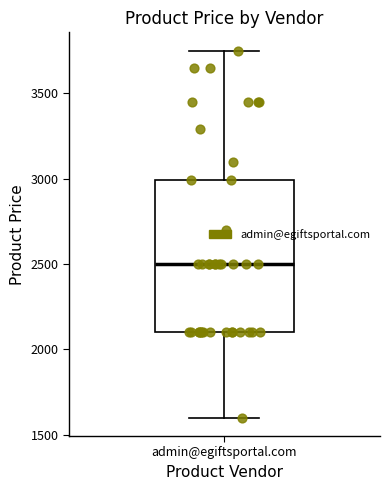

Where is the upper edge of the box for admin@egiftsportal.com on the y-axis? The values are not printed on the chart, so give them approximately, as read against the axis.

3000